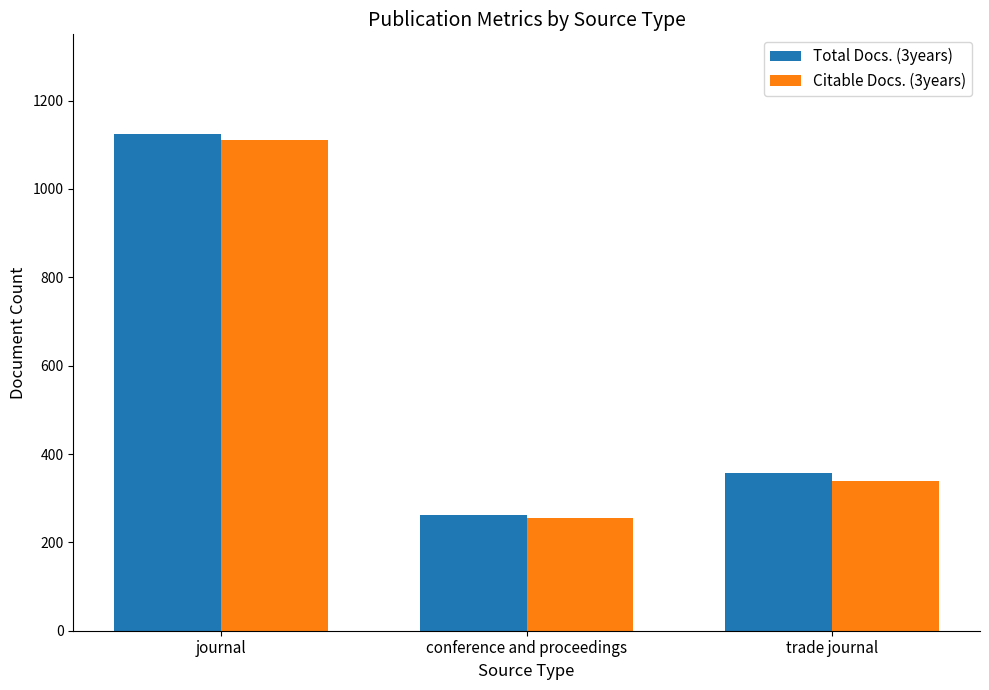

The Citable Docs. (3years) series shows 412 at journal. True or false?

False